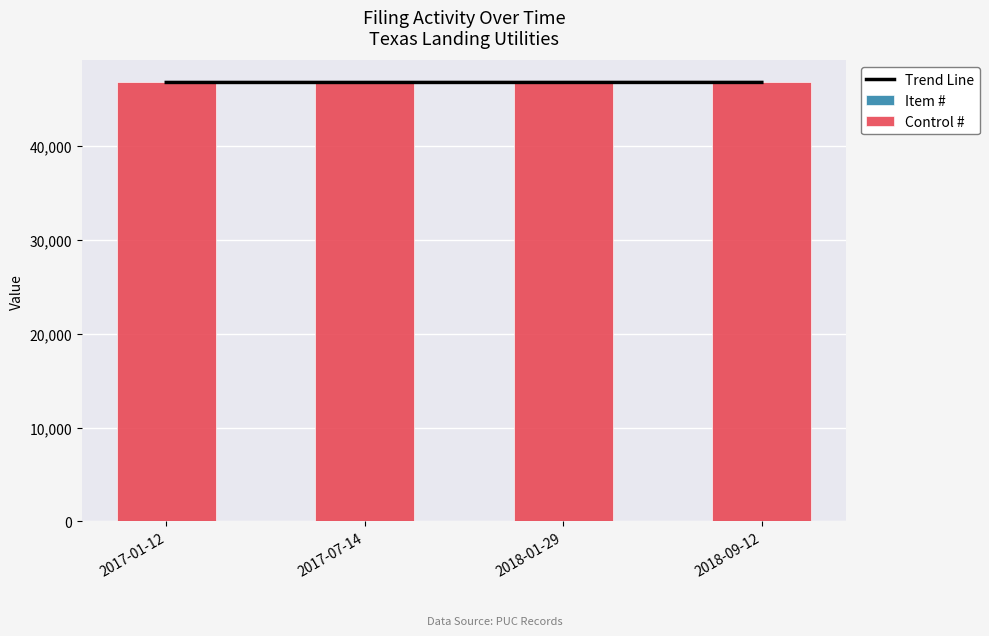

Reading left to right, what are all the values shown in this chart?

Trend Line: 46763	46763	46765	46766
Item #: 1	2	3	4
Control #: 46762	46762	46762	46762